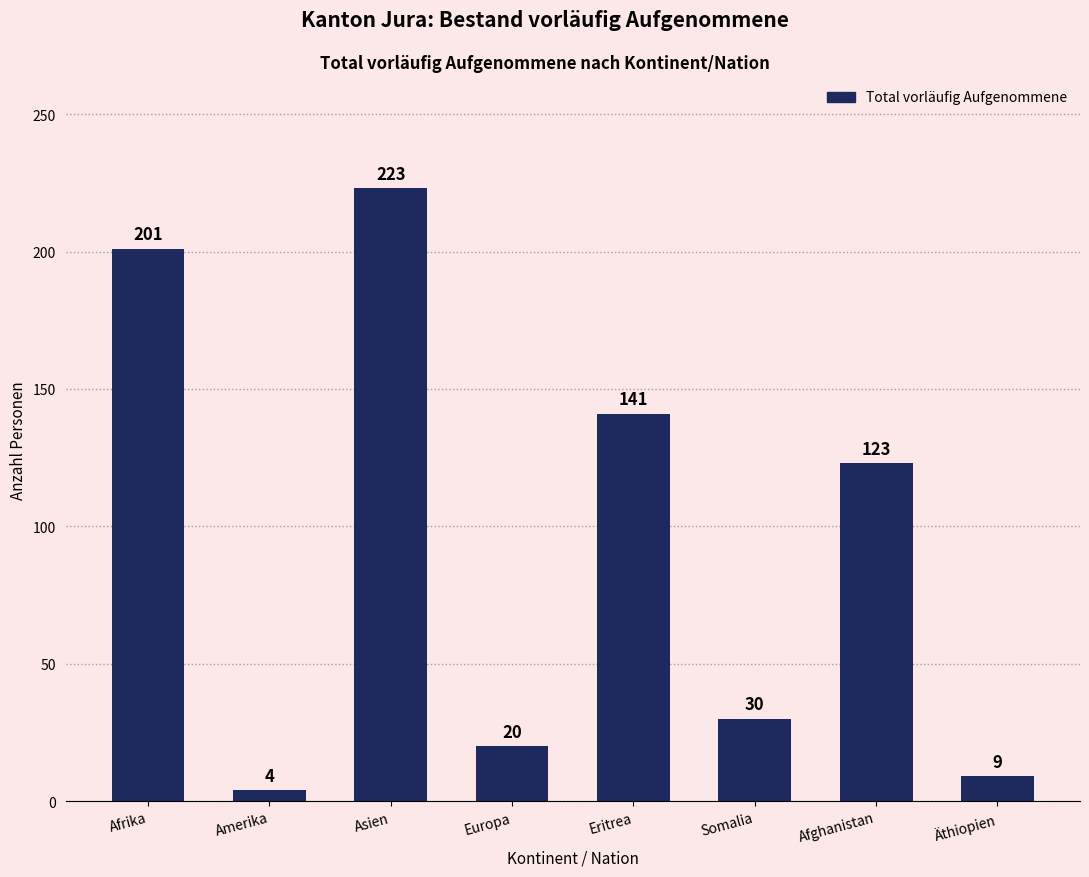

At which category does the chart reach its peak across all series?

Asien